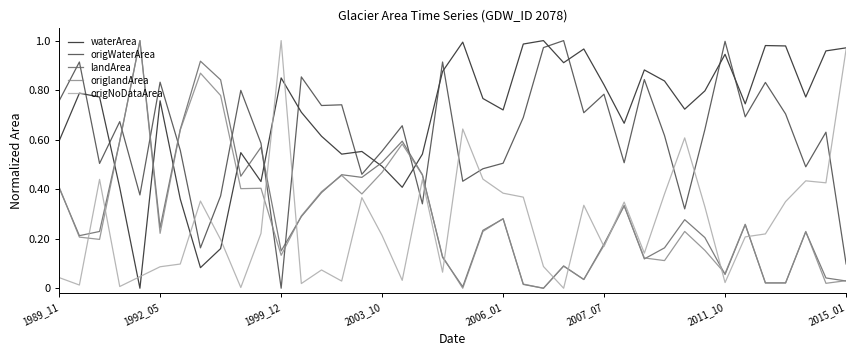

After their last crossing, which series has the higher values: waterArea or landArea?

waterArea